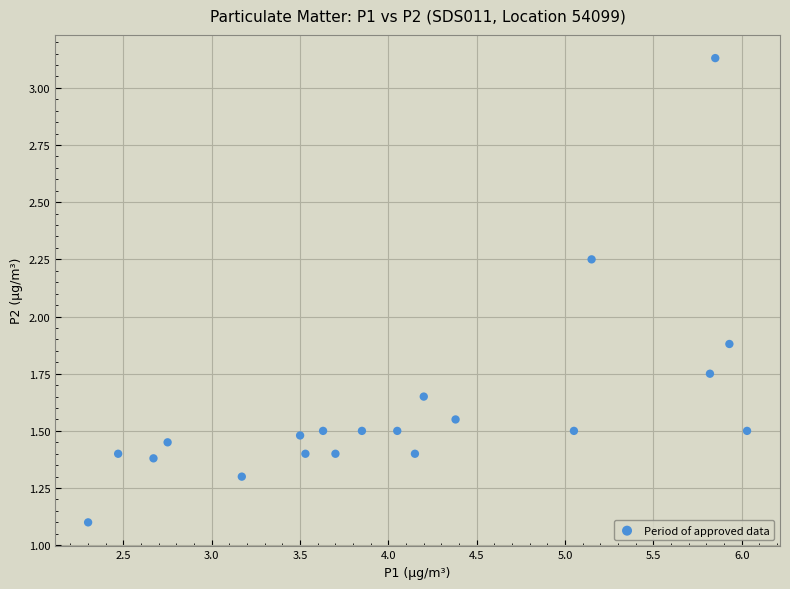

What is the range of Y values (max minus min)?

2.0